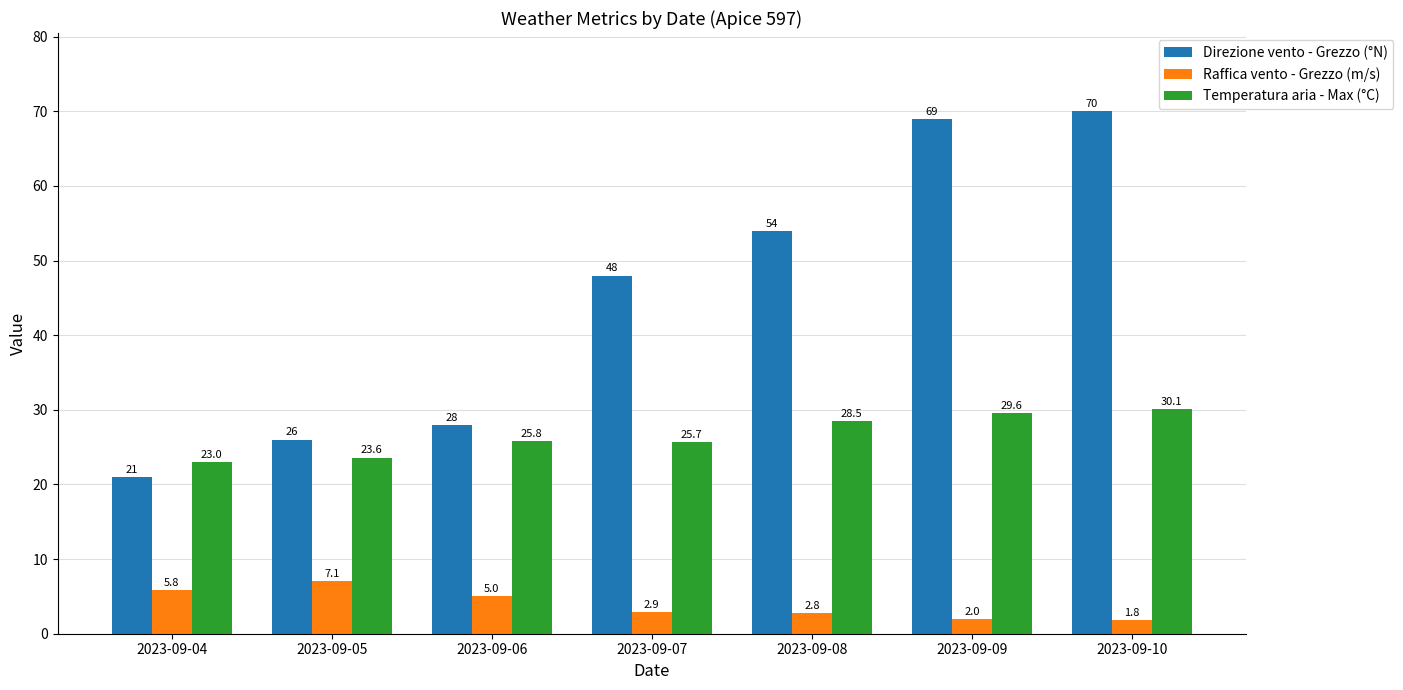

Are the bars horizontal?

No